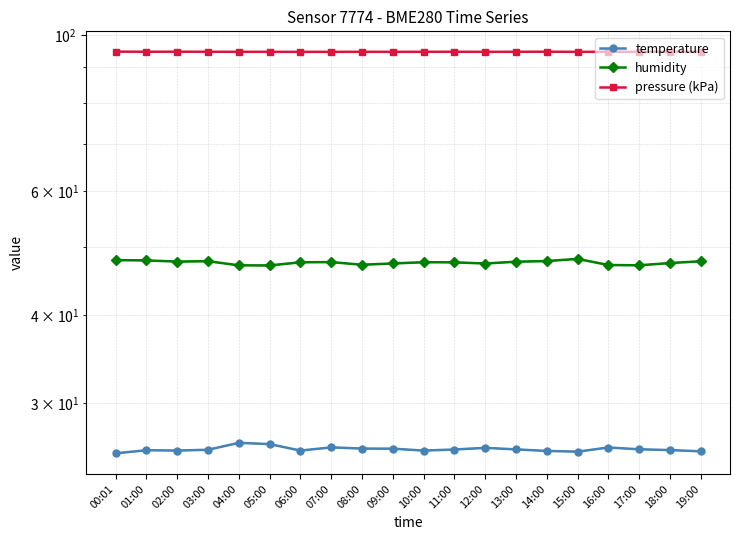

Reading right to left, list all the values displayed in this chart.

temperature: 25.6	25.7	25.8	26.0	25.6	25.7	25.8	25.9	25.8	25.7	25.9	25.9	26.0	25.7	26.2	26.4	25.8	25.7	25.7	25.5
humidity: 47.7	47.5	47.1	47.2	48.1	47.8	47.7	47.4	47.6	47.6	47.4	47.2	47.6	47.6	47.1	47.1	47.8	47.7	47.9	47.9
pressure (kPa): 94.7	94.7	94.7	94.7	94.7	94.8	94.7	94.7	94.7	94.7	94.7	94.7	94.7	94.7	94.7	94.7	94.7	94.8	94.7	94.8